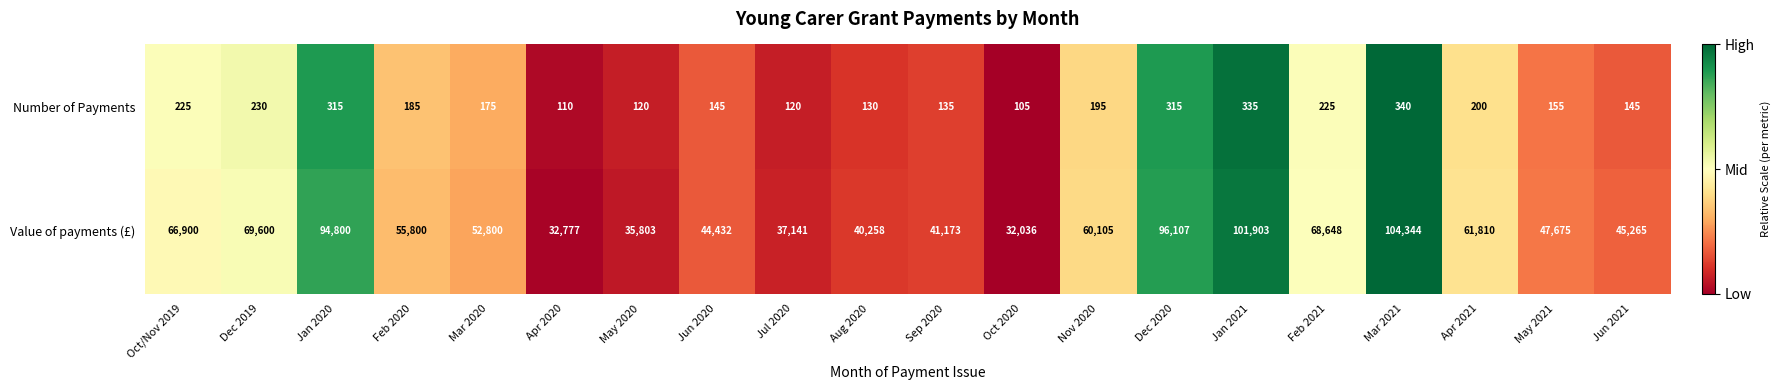

Which series changed the most between Oct/Nov 2019 and Mar 2020?

Value of payments (£)